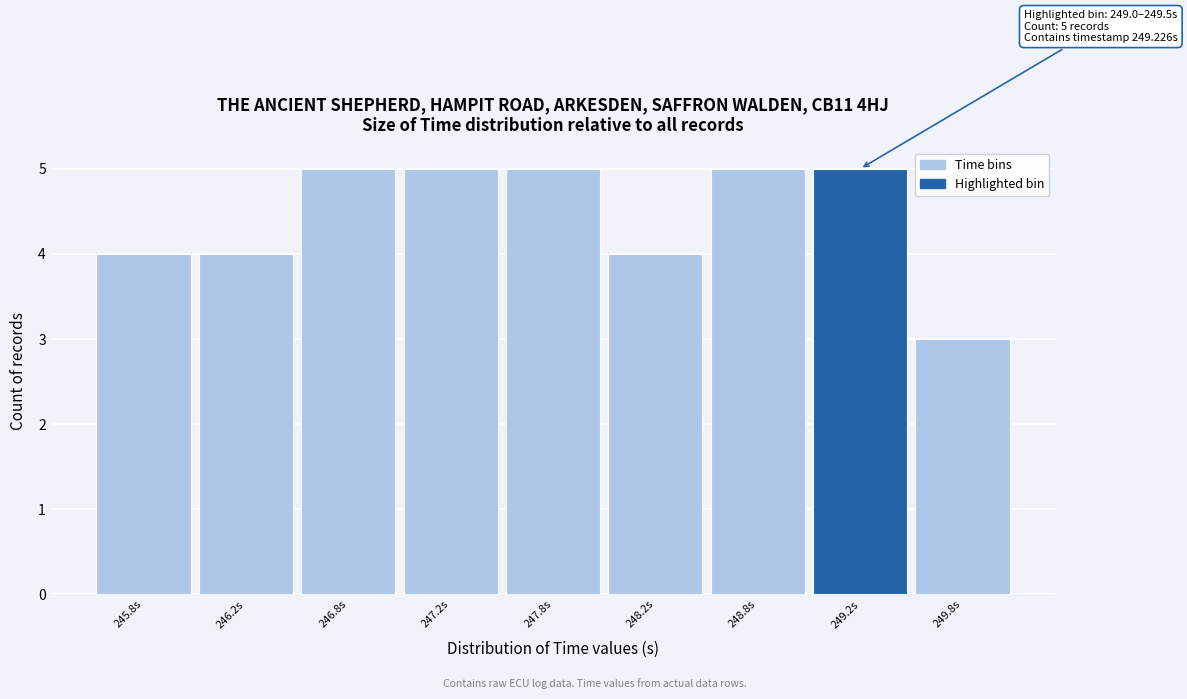

Reading left to right, transcribe all the data shown in this chart.

245.8s=4	246.2s=4	246.8s=5	247.2s=5	247.8s=5	248.2s=4	248.8s=5	249.2s=5	249.8s=3